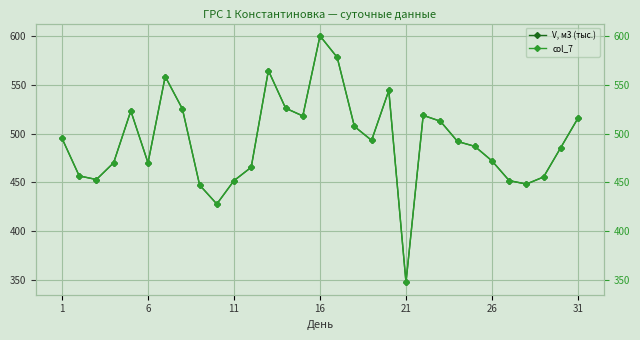

Between 29 and 12, which is larger?

12